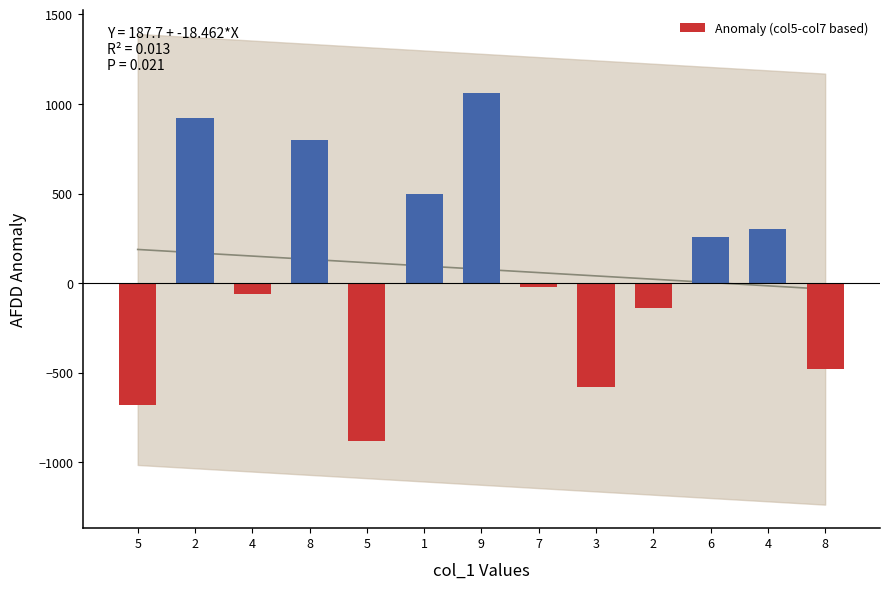

How many values exceed -20?

6